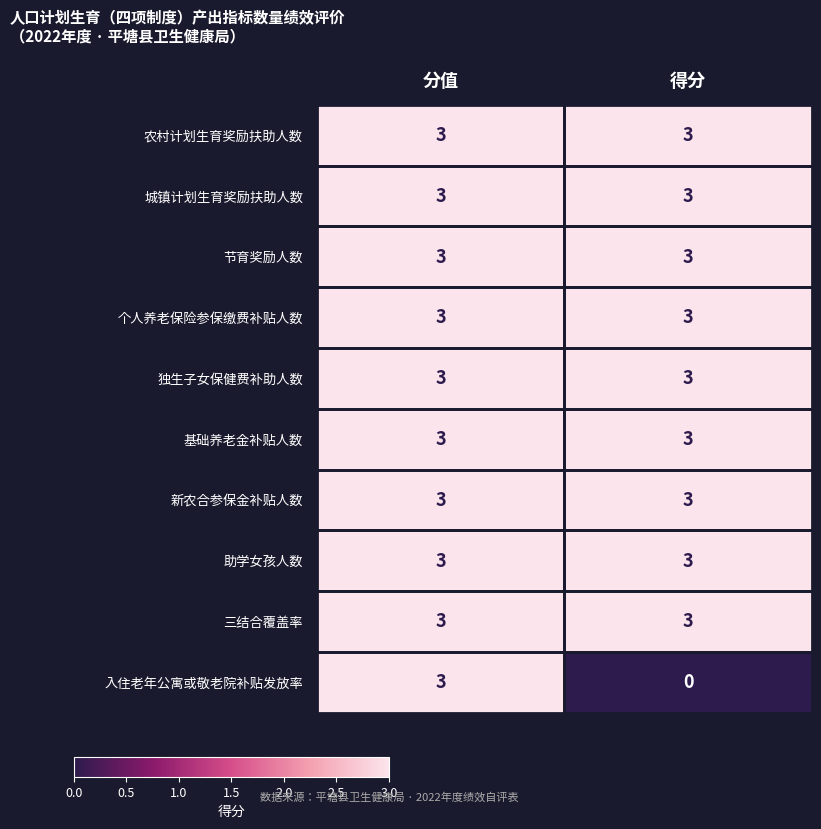

At which category does the chart reach its minimum across all series?

得分